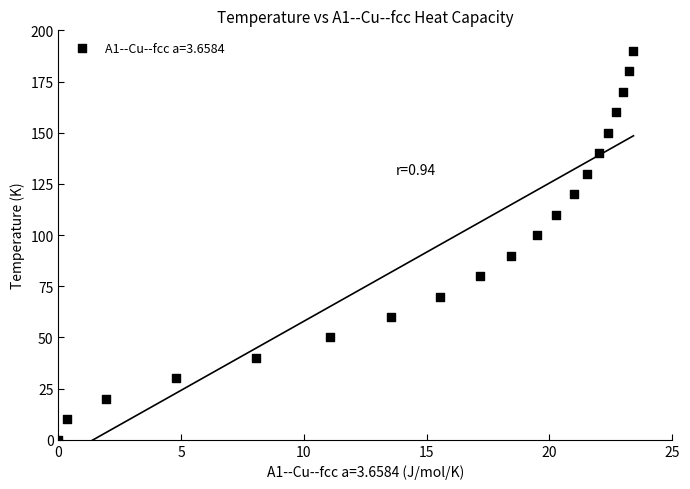

What is the range of Y values (max minus min)?

190